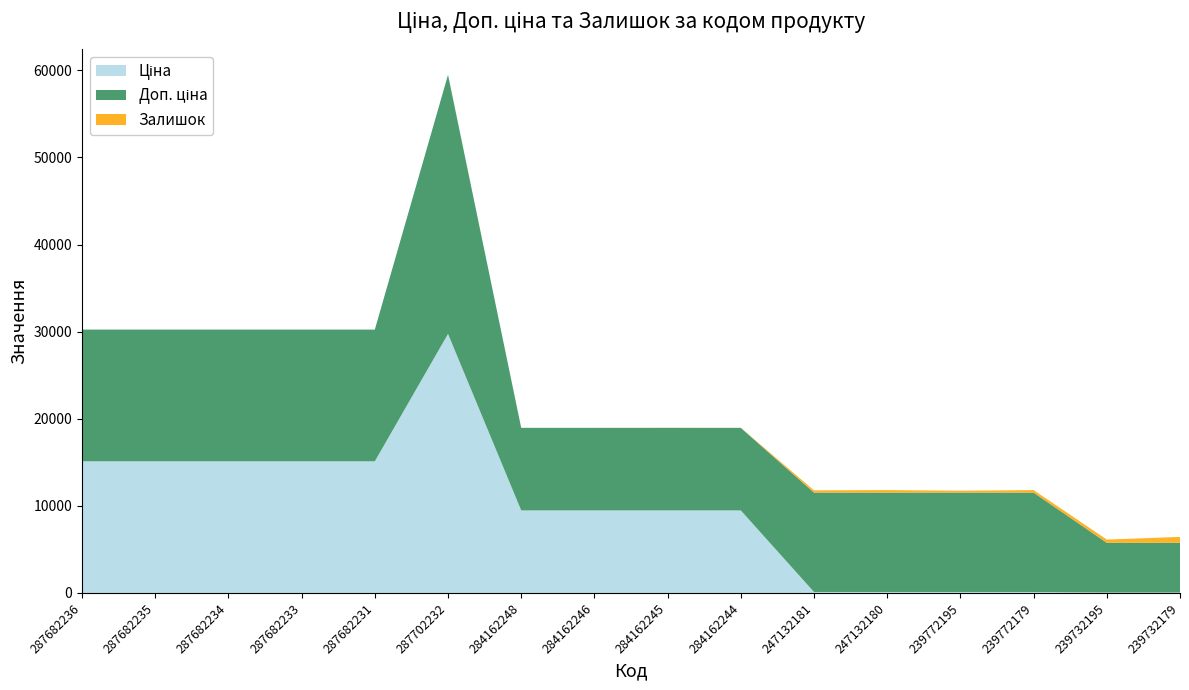

Reading left to right, what are all the values shown in this chart?

Ціна: 287682236=15120.0	287682235=15120.0	287682234=15120.0	287682233=15120.0	287682231=15120.0	287702232=29747.2	284162248=9480.1	284162246=9480.1	284162245=9480.1	284162244=9480.1	247132181=114.1	247132180=114.1	239772195=114.1	239772179=114.1	239732195=57.0	239732179=57.0
Доп. ціна: 287682236=15120.0	287682235=15120.0	287682234=15120.0	287682233=15120.0	287682231=15120.0	287702232=29747.2	284162248=9480.1	284162246=9480.1	284162245=9480.1	284162244=9480.1	247132181=11410.0	247132180=11410.0	239772195=11410.0	239772179=11410.0	239732195=5705.0	239732179=5705.0
Залишок: 287682236=0.0	287682235=0.0	287682234=0.0	287682233=0.0	287682231=0.0	287702232=0.0	284162248=0.0	284162246=0.0	284162245=8.0	284162244=2.0	247132181=260.0	247132180=290.0	239772195=215.0	239772179=290.0	239732195=370.0	239732179=676.0